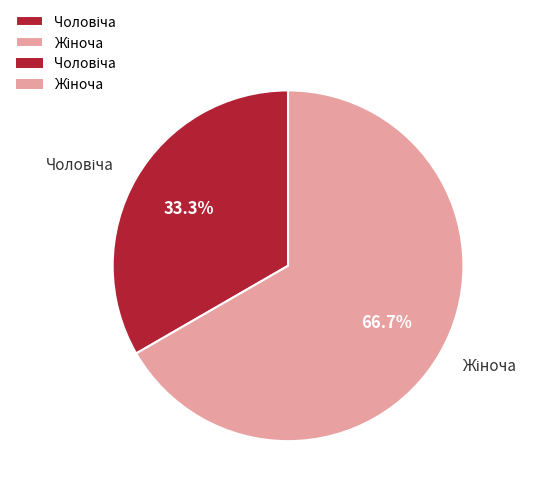

Is there any slice that represents more than half of the pie?

Yes